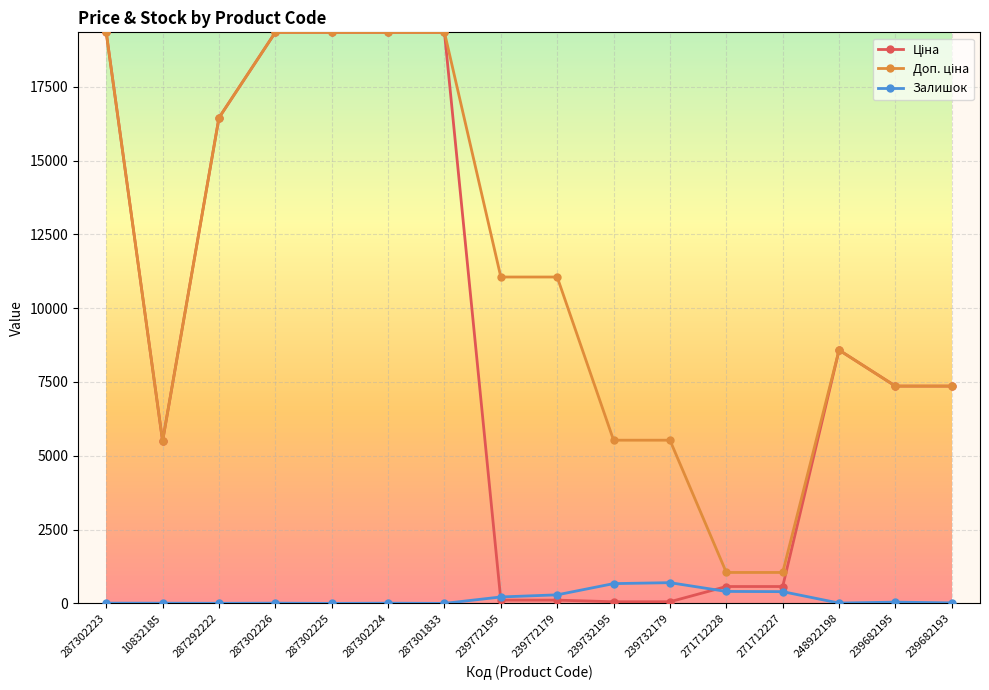

What is the maximum value shown in the chart?

19343.1